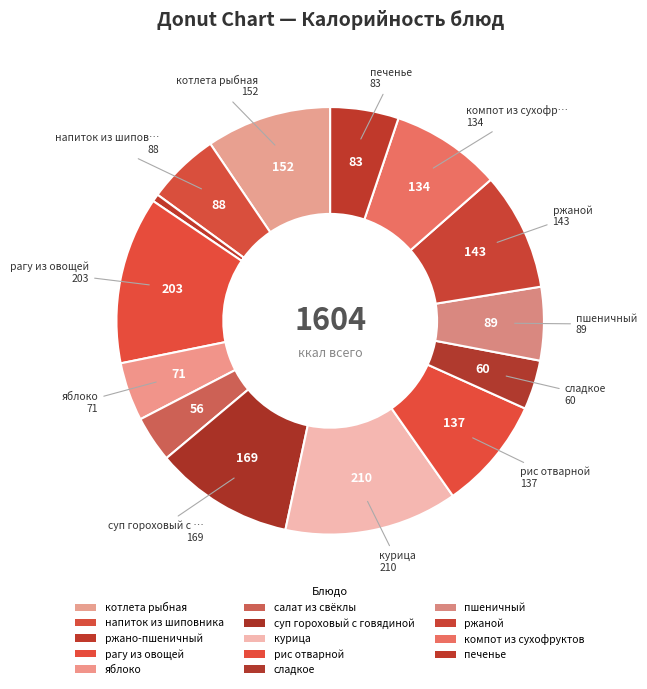

Rank the categories by value from highest to lowest.

курица, рагу из овощей, суп гороховый с говядиной, котлета рыбная, ржаной, рис отварной, компот из сухофруктов, пшеничный, напиток из шиповника, печенье, яблоко, сладкое, салат из свёклы, ржано-пшеничный